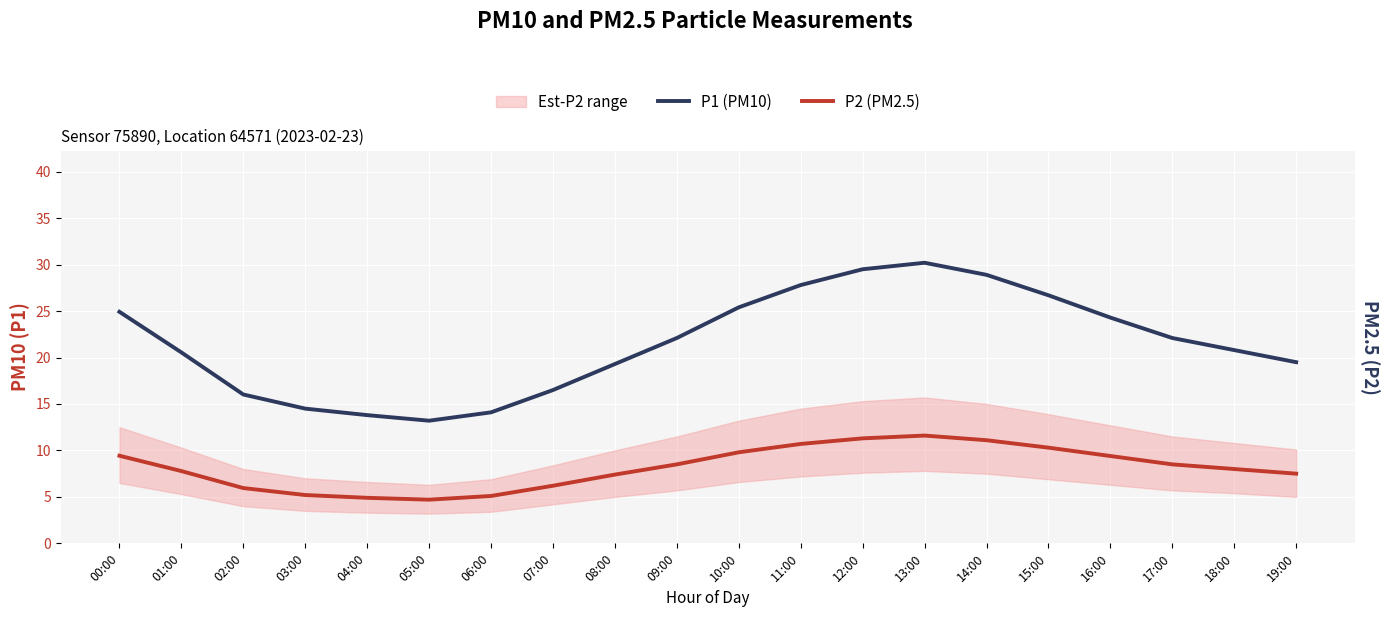

True or false: P1 (PM10) has a value of 3.5 at 07:00.

False